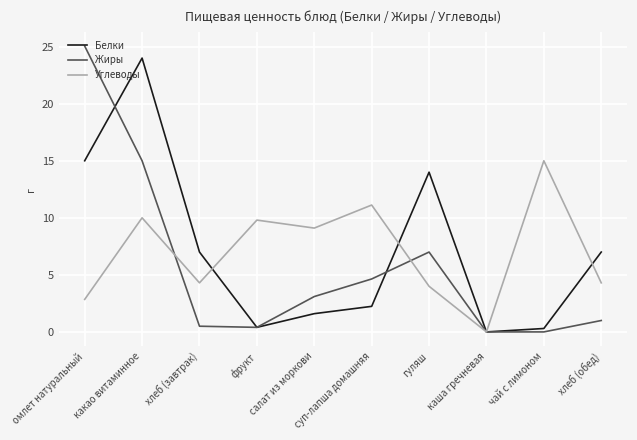

The value of Белки at хлеб (обед) is 3.1. True or false?

False